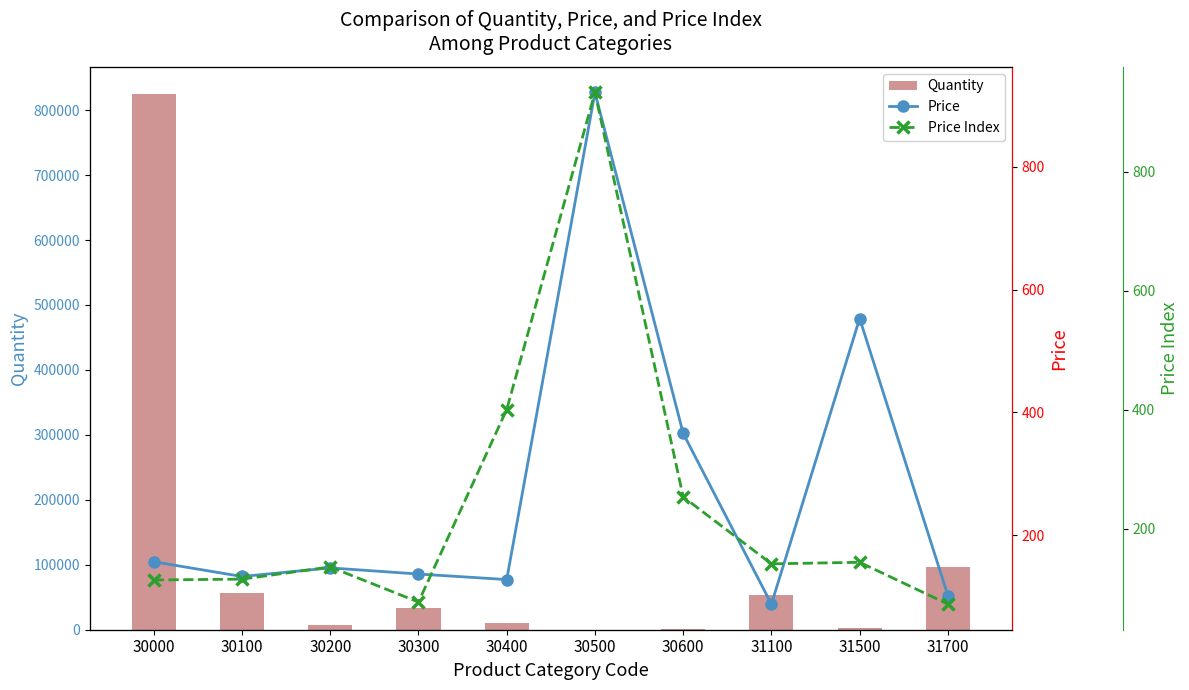

What is the minimum value for Price Index?

73.6